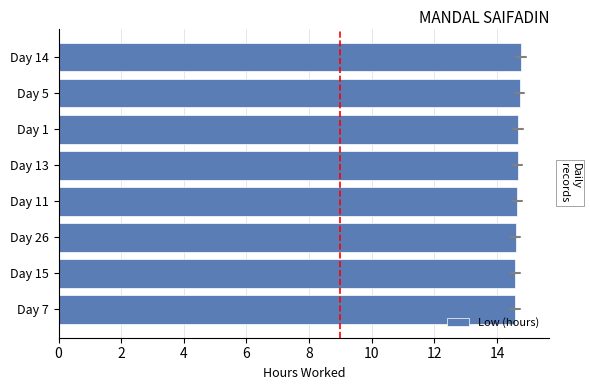

What is the minimum value shown in the chart?

14.6